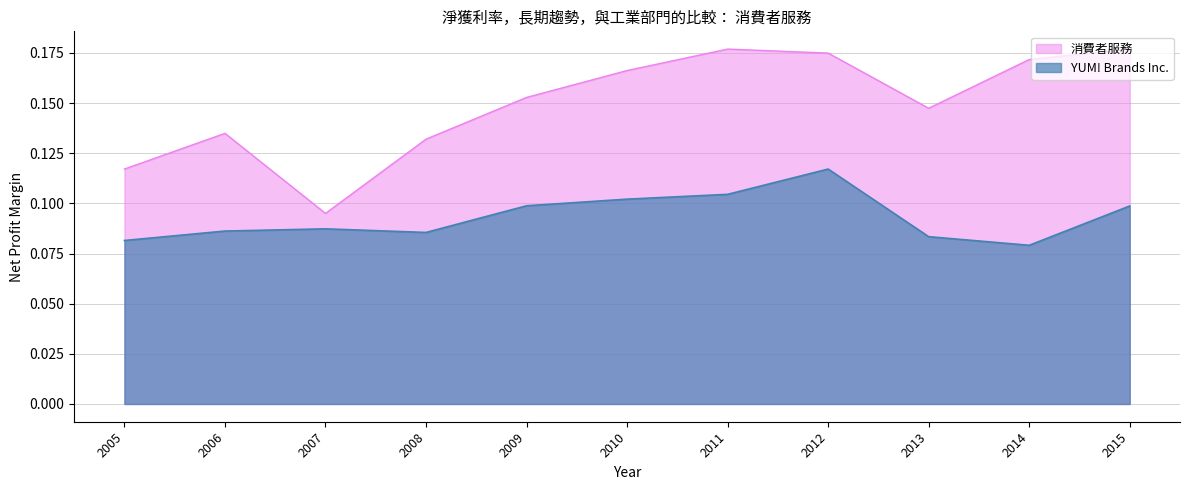

Which category has the highest value in the YUM! Brands Inc. series?

2012